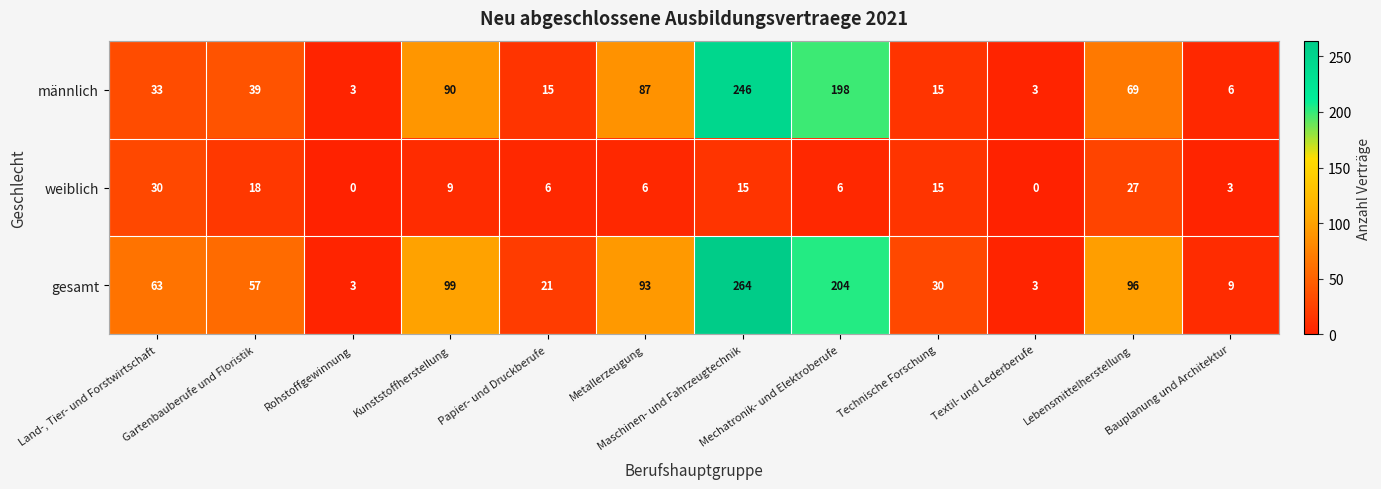

The gesamt series shows 35 at Papier- und Druckberufe. True or false?

False